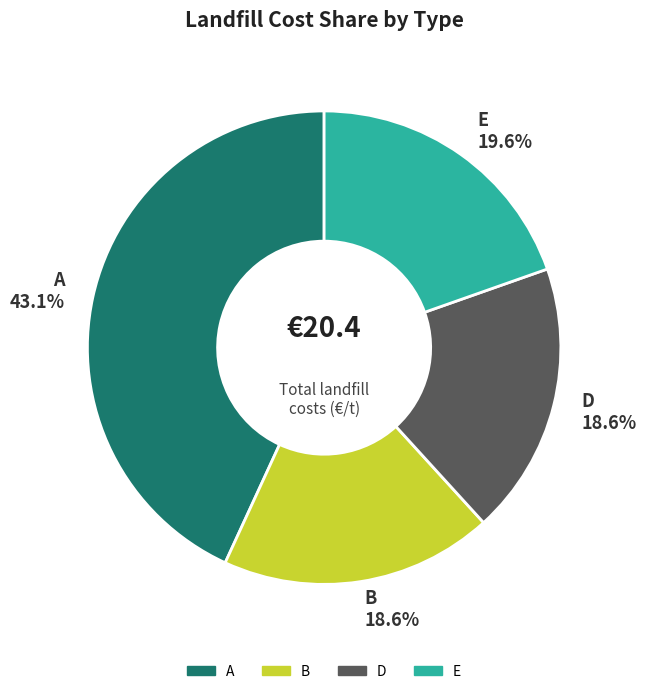

To the nearest percent, what is the average slice percentage?

25%